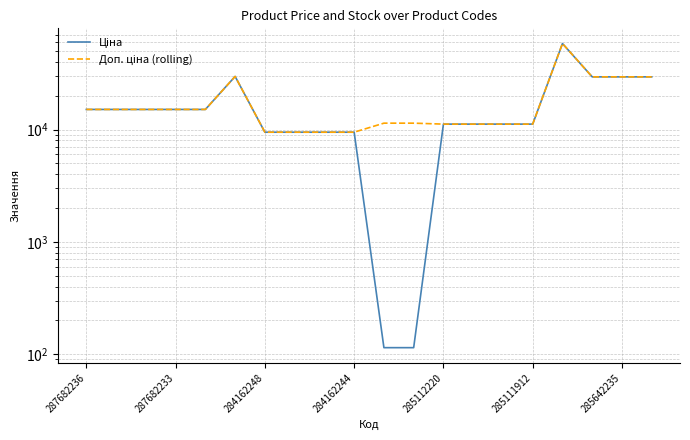

What is the sum of all Ціна values?

335149.4